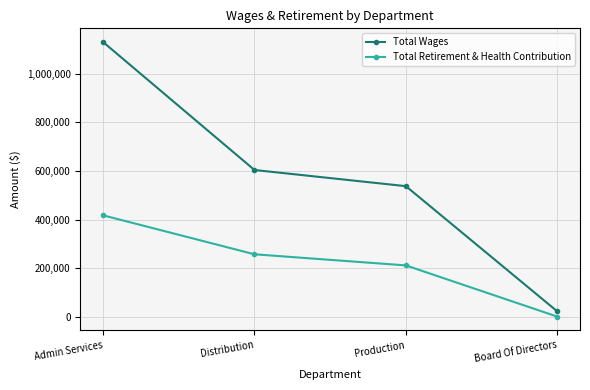

True or false: Total Retirement & Health Contribution has a value of 730909 at Admin Services.

False